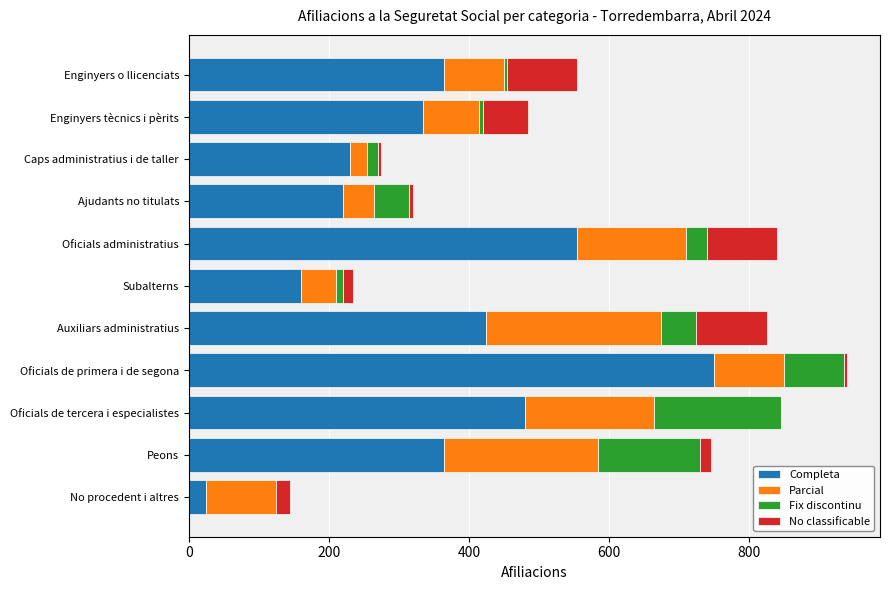

At which category is the sum across all series the highest?

Oficials de primera i de segona